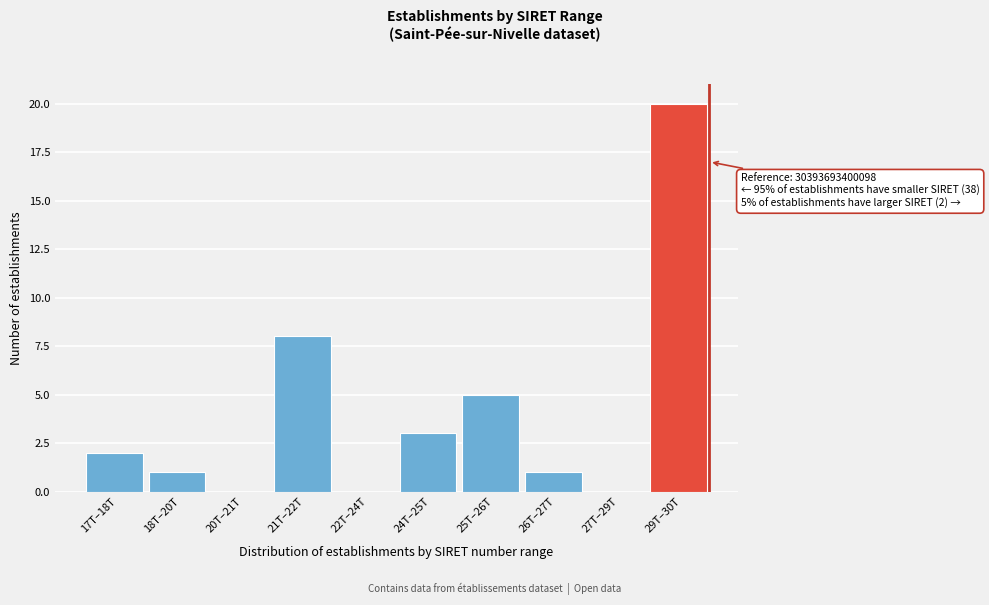

Reading left to right, transcribe all the data shown in this chart.

17T–18T=2	18T–20T=1	20T–21T=0	21T–22T=8	22T–24T=0	24T–25T=3	25T–26T=5	26T–27T=1	27T–29T=0	29T–30T=20